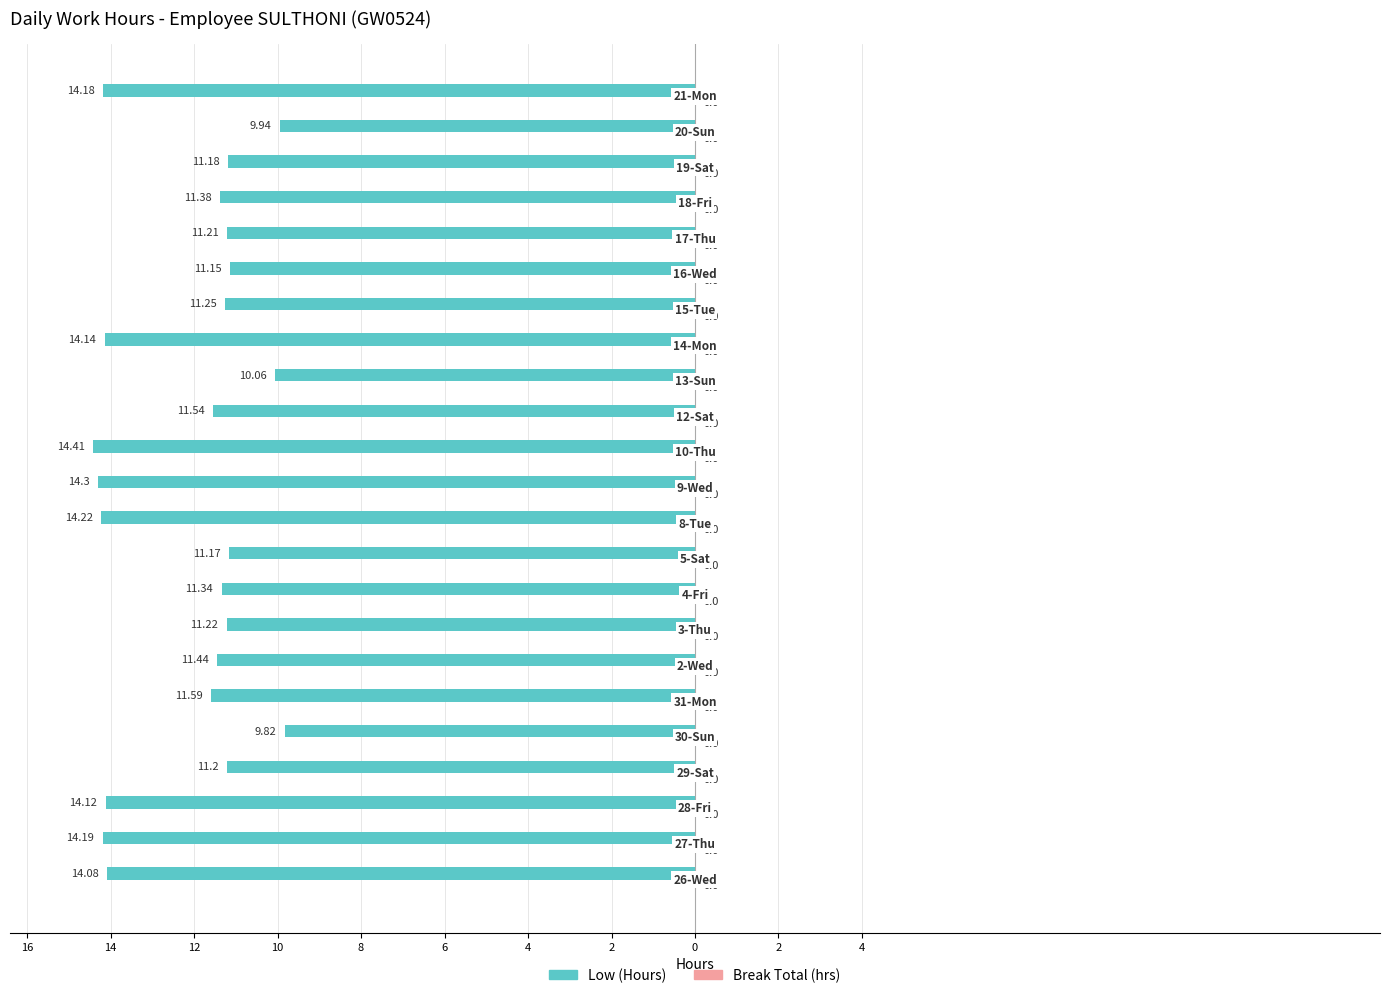

Are the bars grouped side by side (vs. stacked)?

No